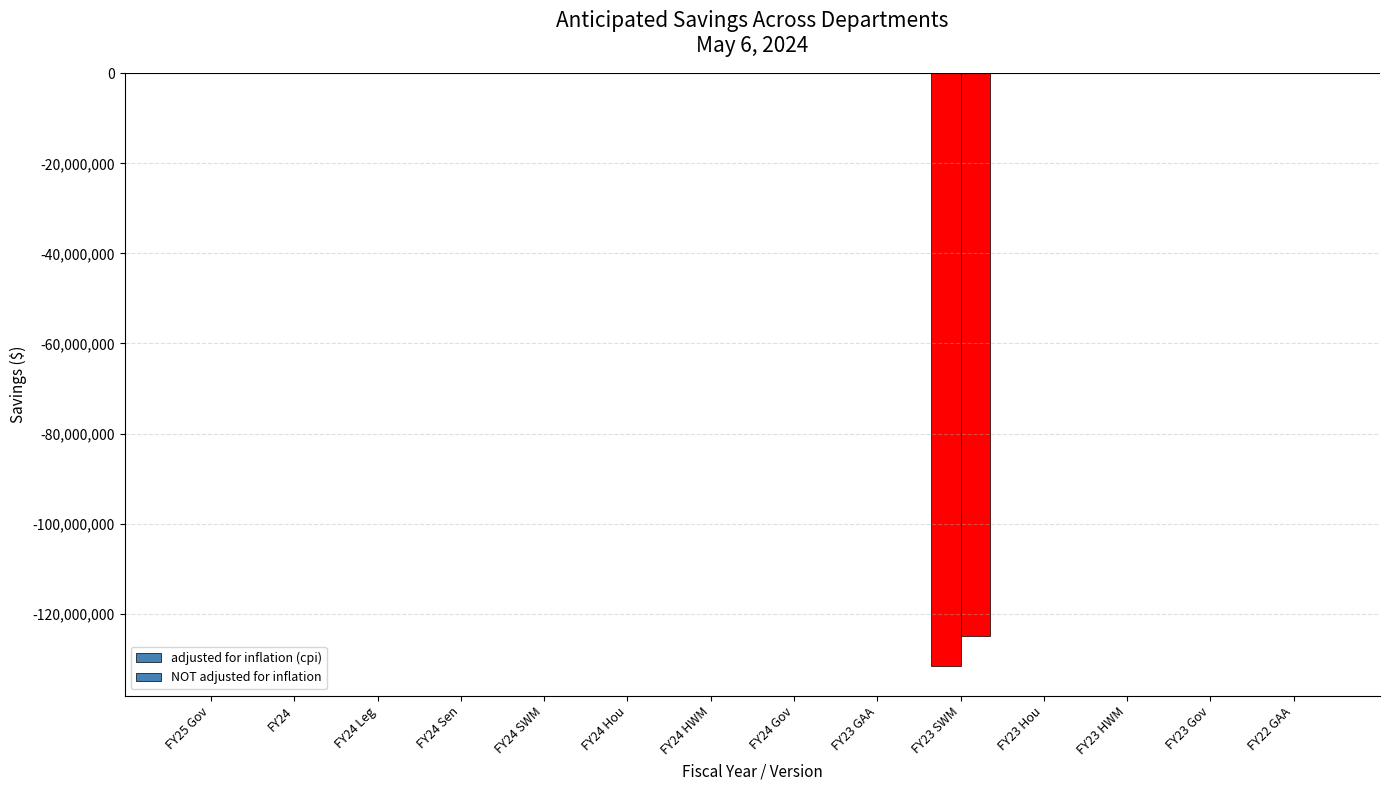

Reading right to left, extract all data points from this chart.

adjusted for inflation (cpi): 0	0	0	0	-131648715	0	0	0	0	0	0	0	0	0
NOT adjusted for inflation: 0	0	0	0	-125000000	0	0	0	0	0	0	0	0	0